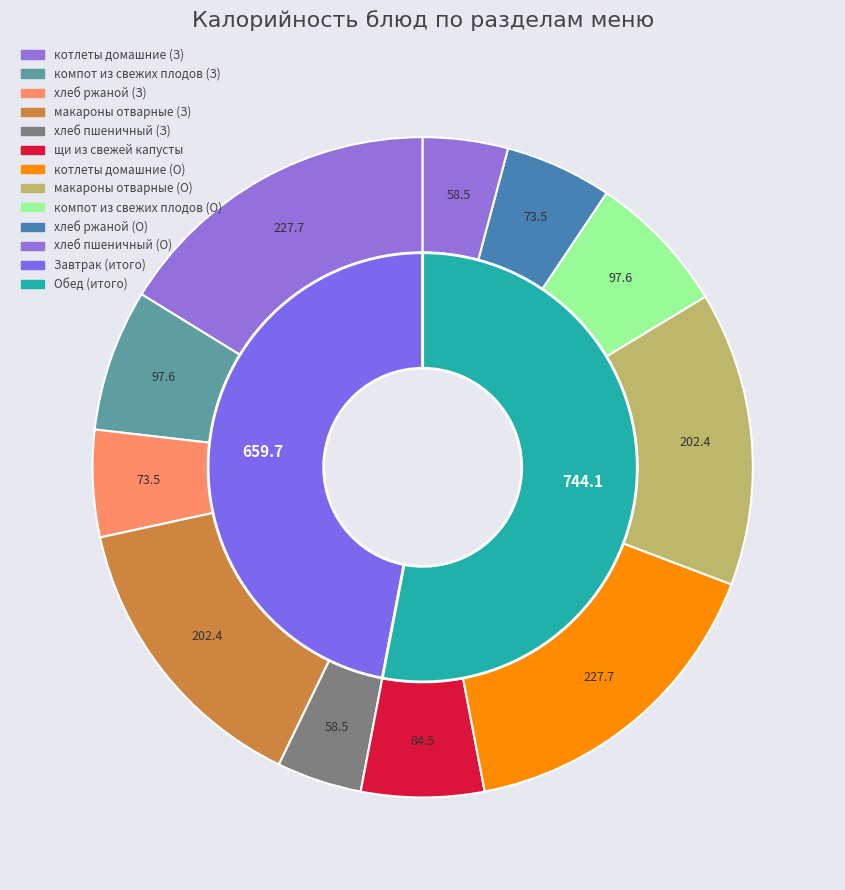

Does any single category account for the majority?

No